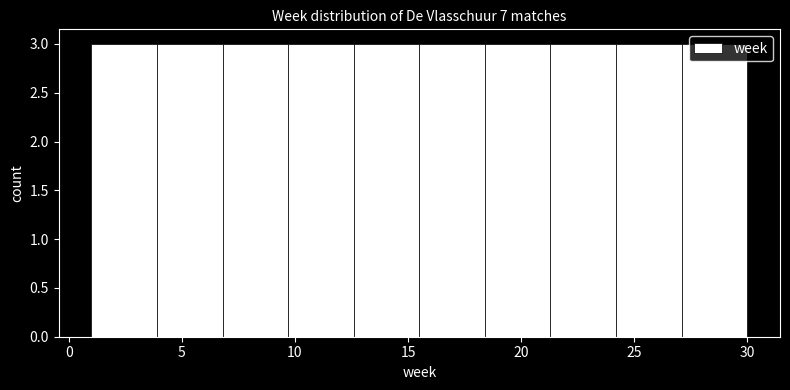

Reading left to right, transcribe this chart: for each bar, give the range it covers on the x-axis and its height. Neither the bar edges nor the heights are printed on the chart, so give them approximately, as read against the axes.

1.0 to 3.9: 3
3.9 to 6.8: 3
6.8 to 9.7: 3
9.7 to 12.6: 3
12.6 to 15.5: 3
15.5 to 18.4: 3
18.4 to 21.3: 3
21.3 to 24.2: 3
24.2 to 27.1: 3
27.1 to 30.0: 3